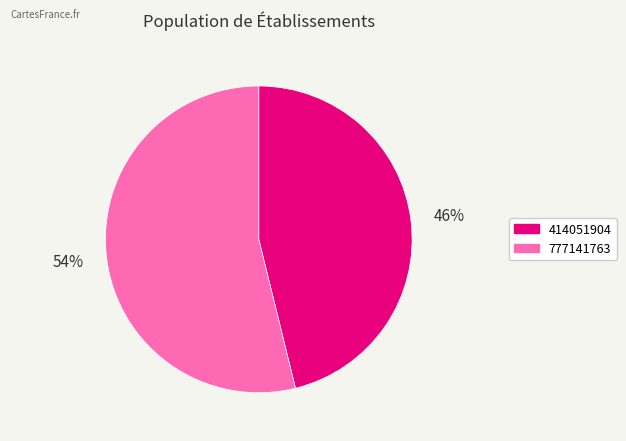

To the nearest percent, what percentage of the pie is 414051904?

46%